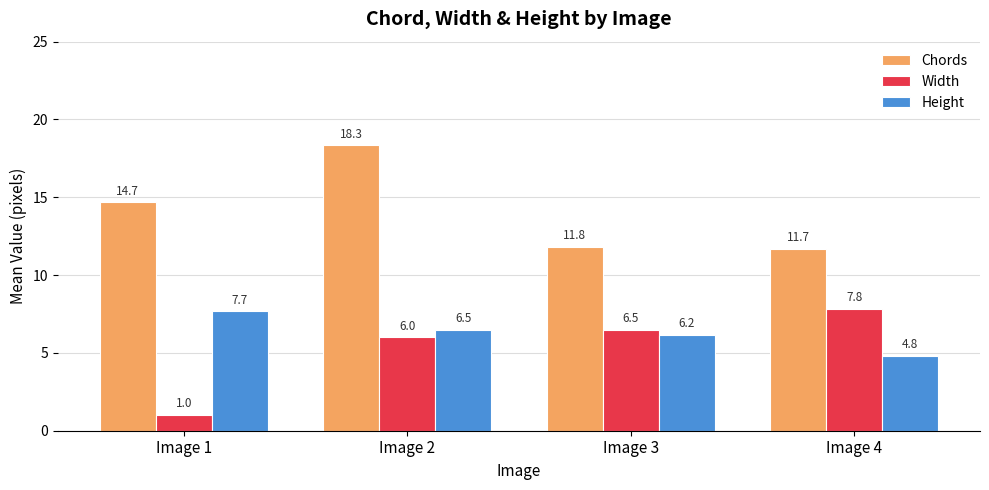

Which label corresponds to the smallest value in the chart?

Image 1